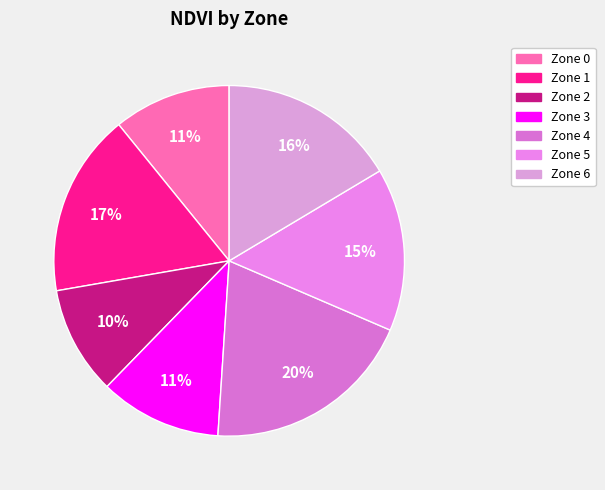

Which slice is the smallest?

Zone 2